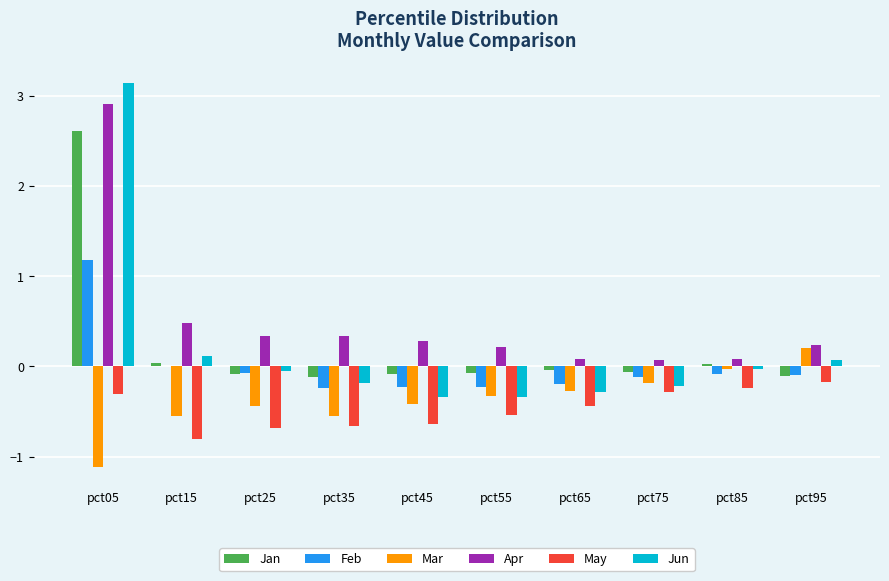

The value of Mar at pct55 is -0.3. True or false?

True